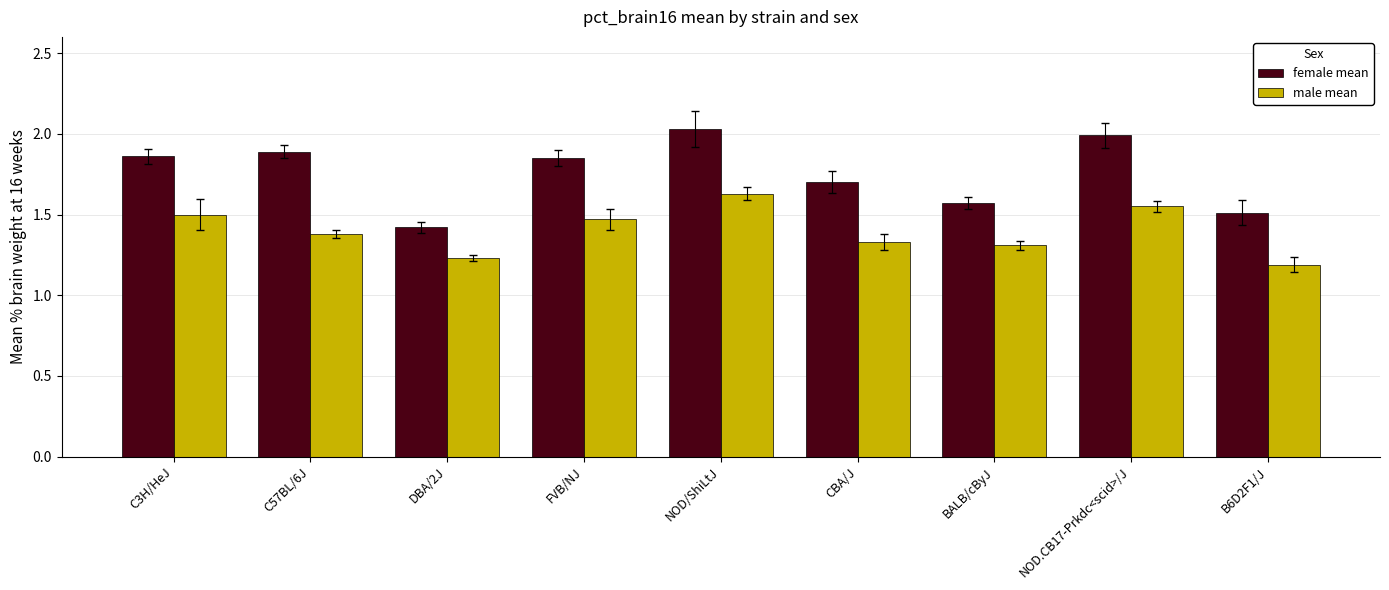

Where is female mean nearest to the value 1?

DBA/2J